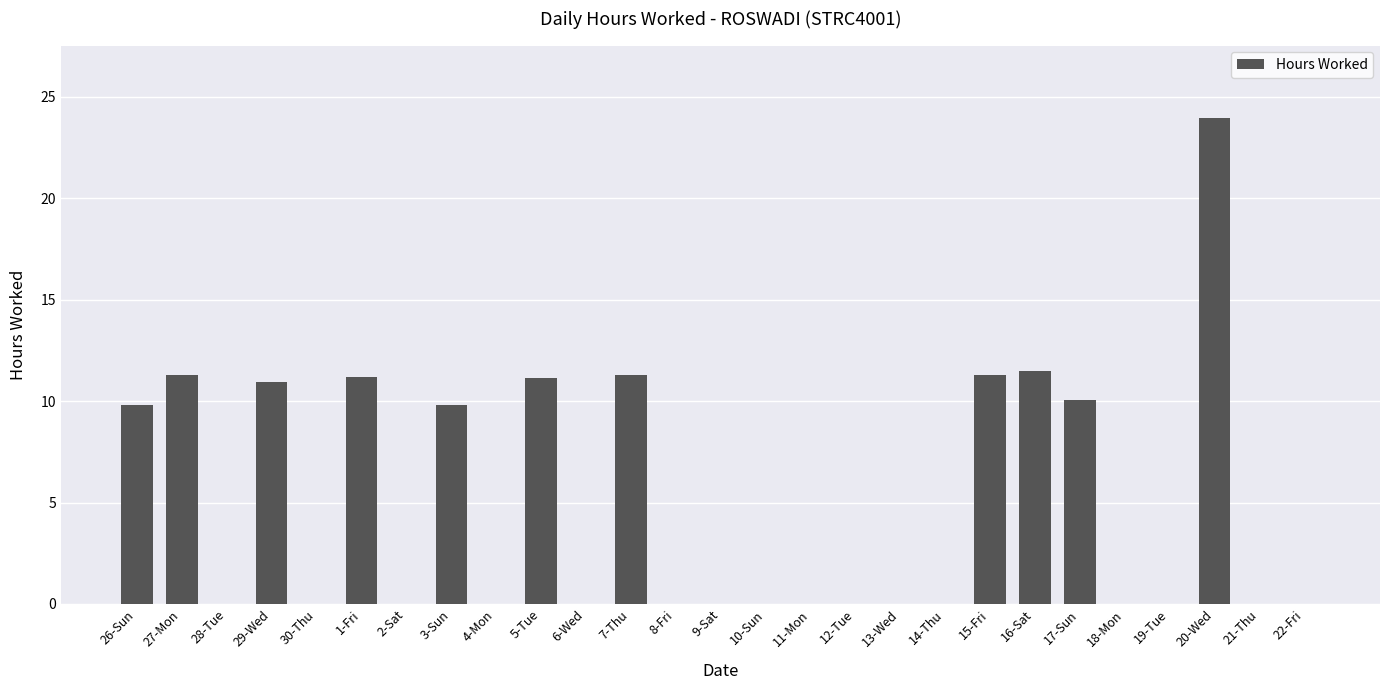

What is the greatest value displayed?

23.9